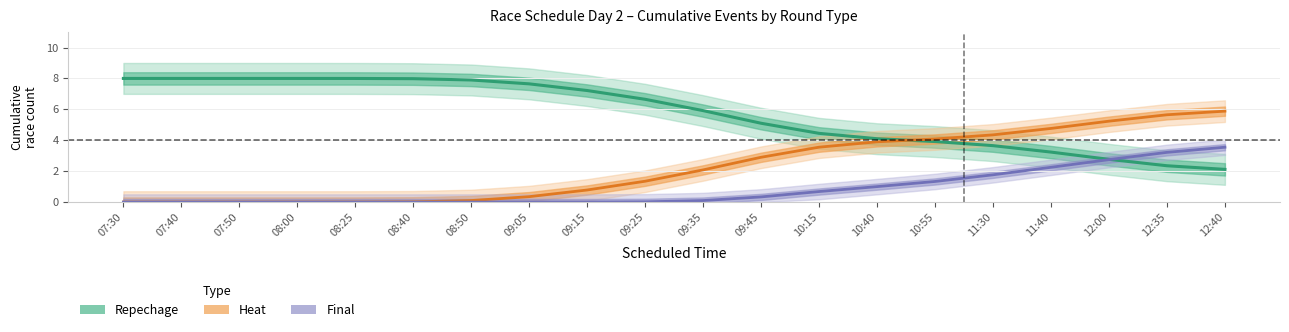

Which series has the largest total across all categories?

Repechage